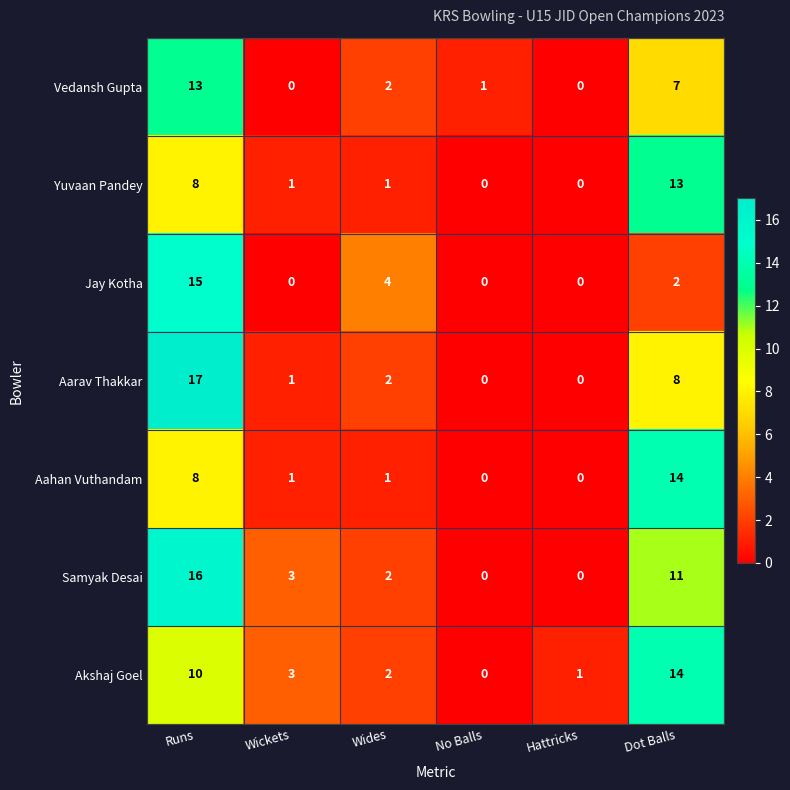

Which series has the largest range (max minus min)?

Aarav Thakkar